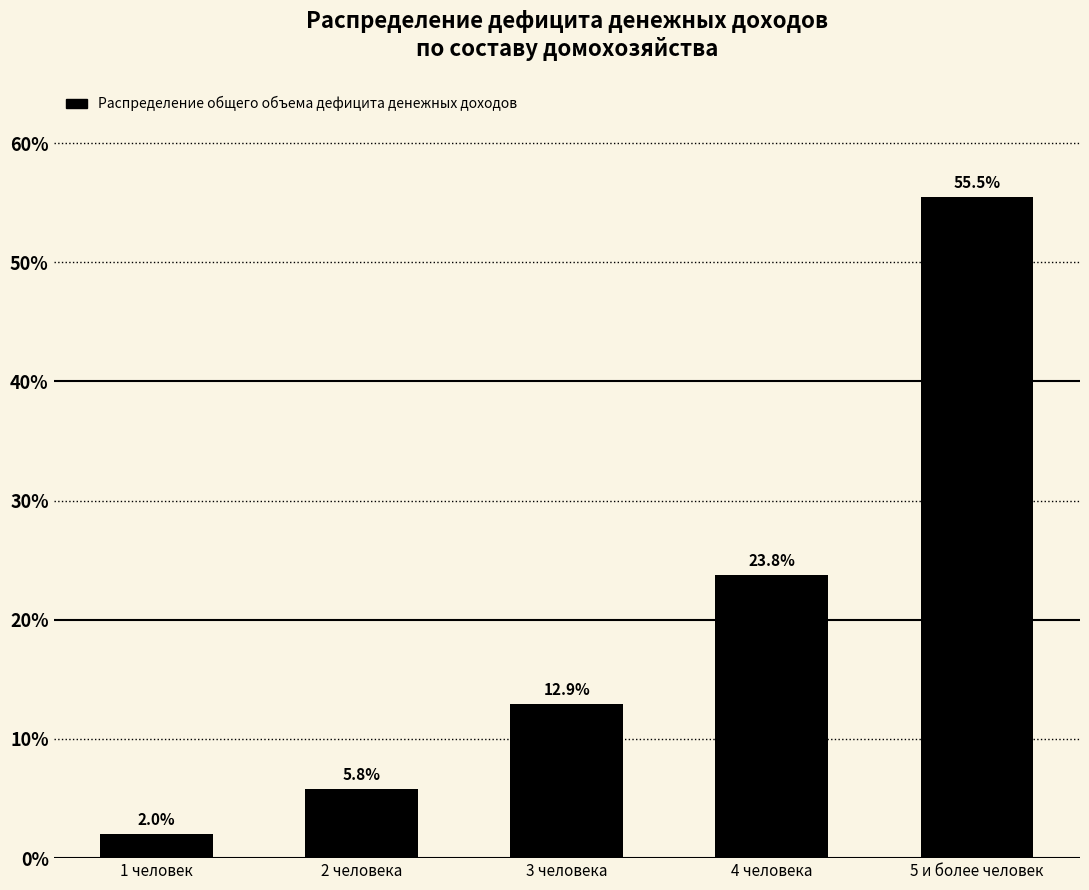

Where does the data first go above 12?

3 человека